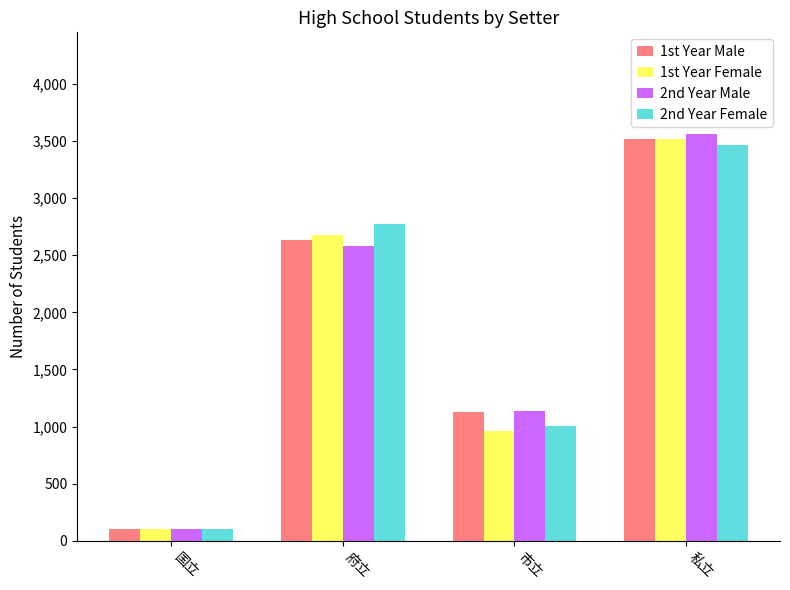

Which series has the widest spread of values?

2nd Year Male